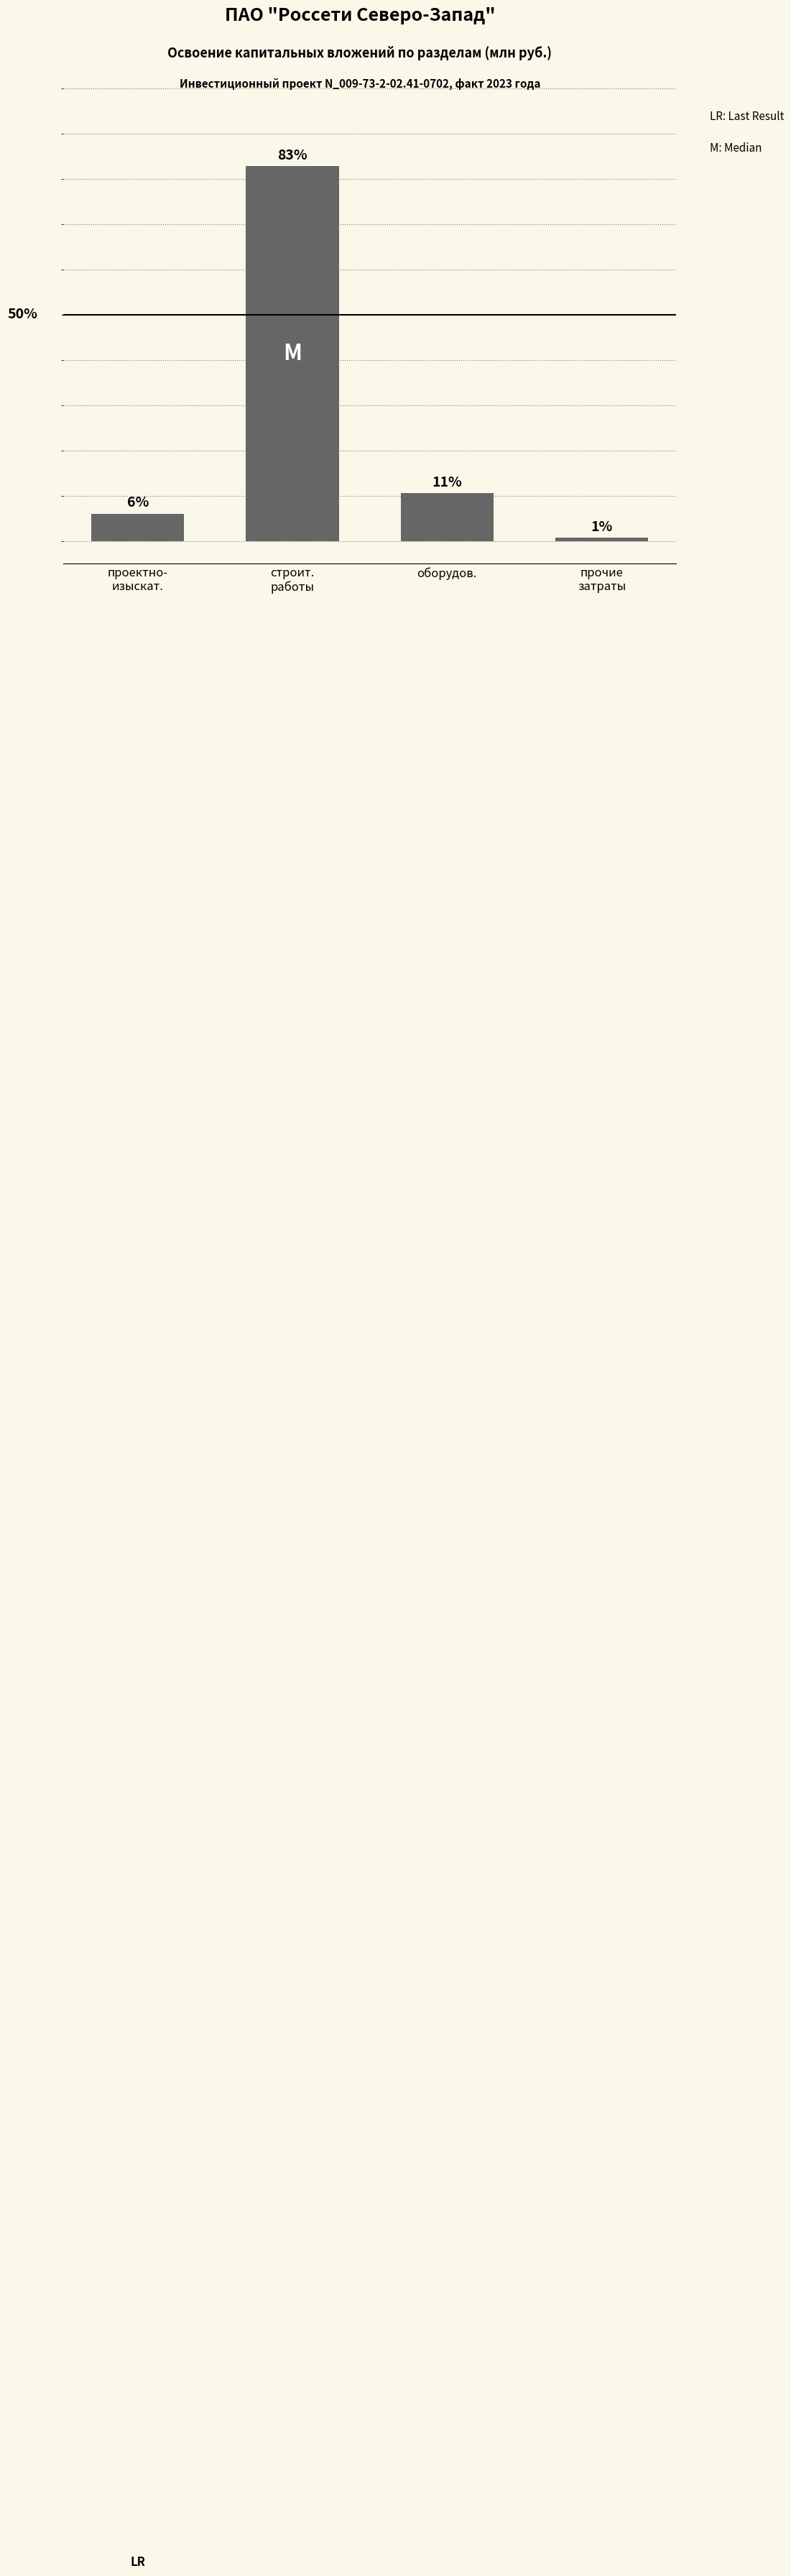

What is the label of the 4th bar from the left?

прочие
затраты